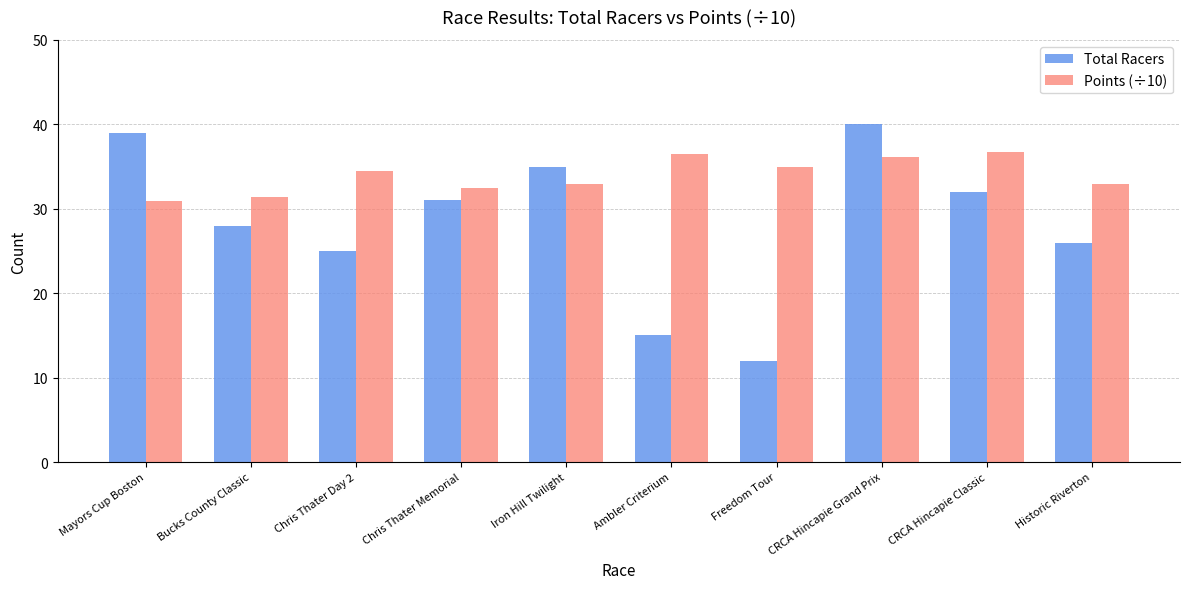

How many data points does each series have?

10